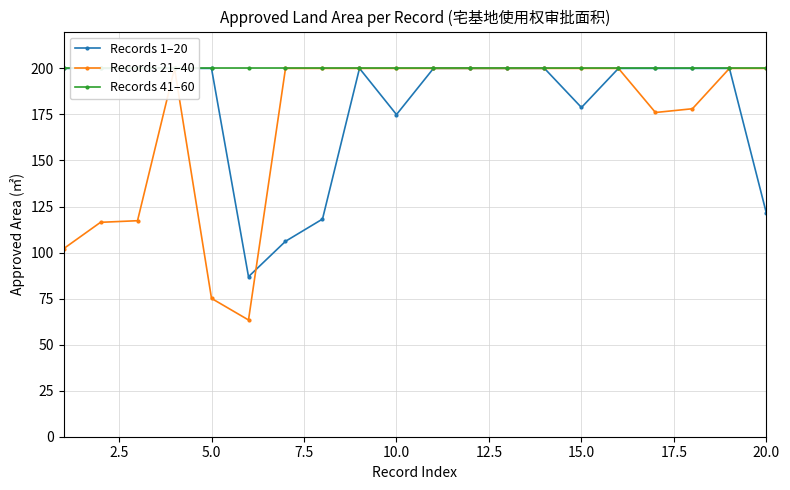

What is the difference between the second highest and minimum values in the Records 1–20 series?

113.1